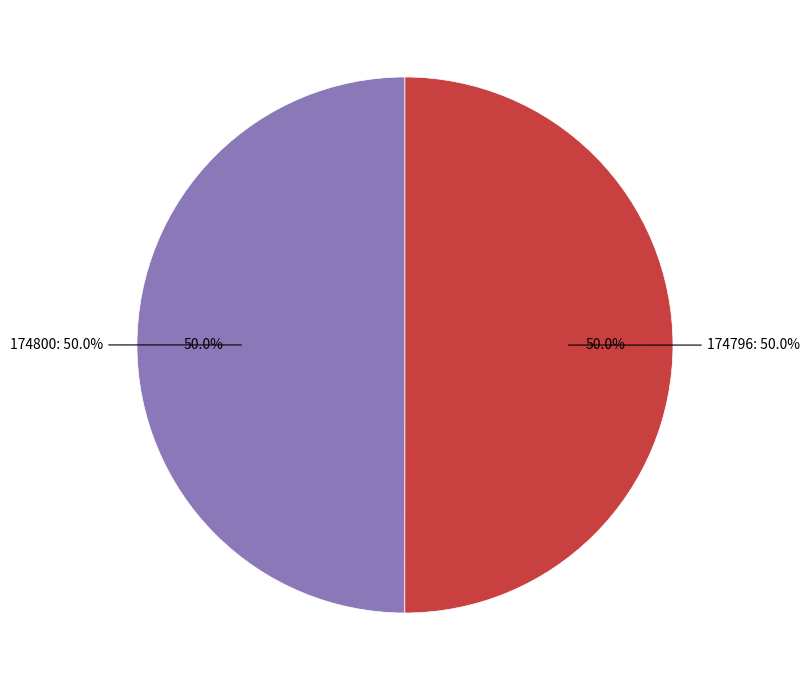

Rank the categories by value from highest to lowest.

174796, 174800